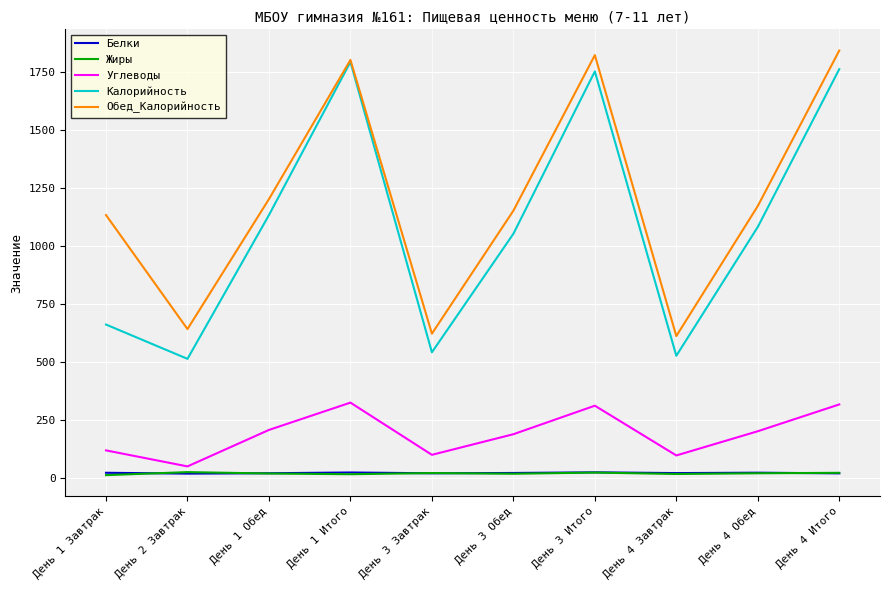

The Углеводы series shows 200.1 at День 4 Обед. True or false?

True